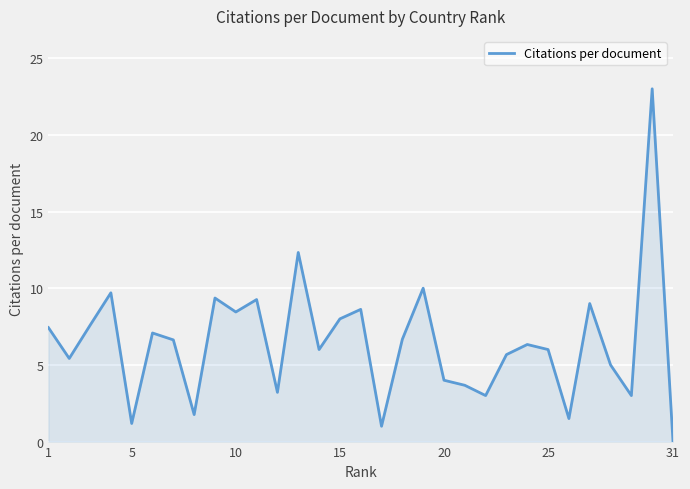

What is the difference between the maximum and second lowest values?

22.0